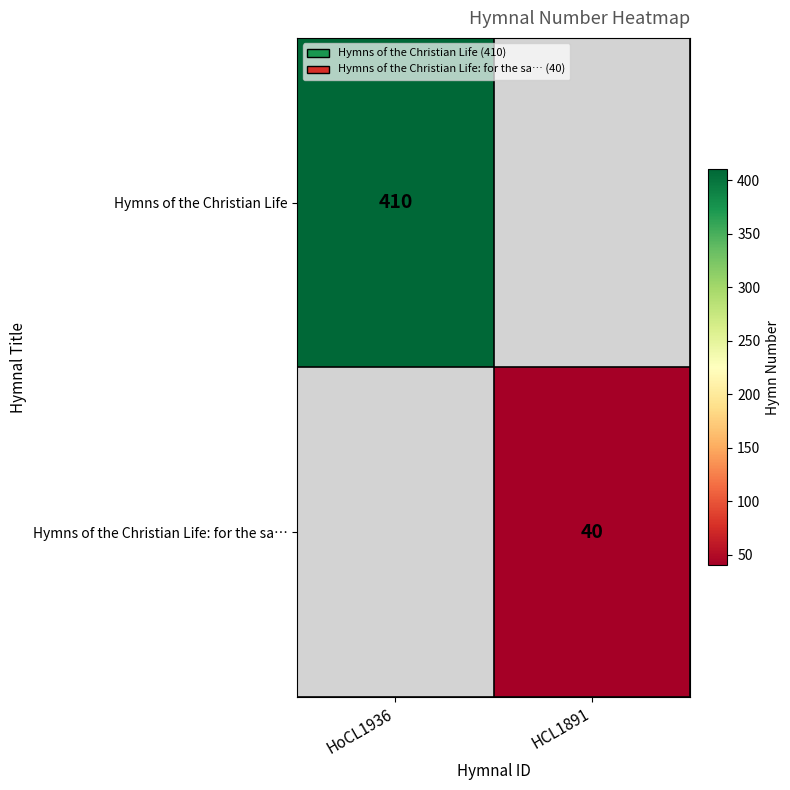

Count the number of data series in this chart.

2